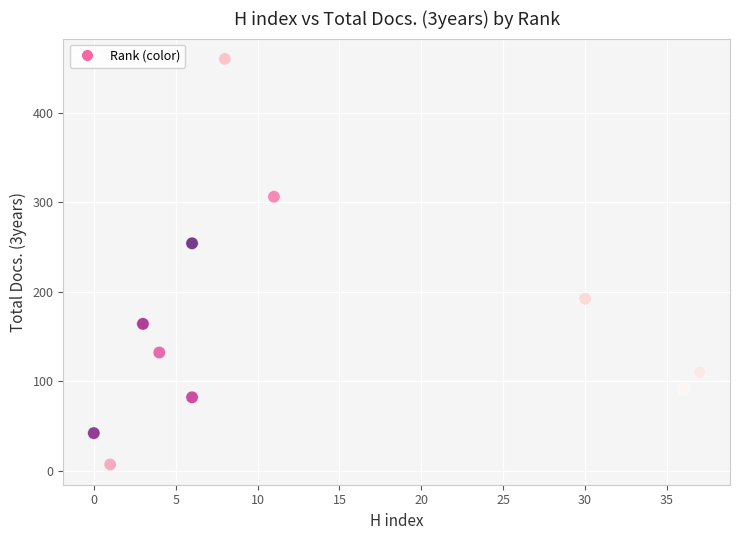

What is the average X value?

13